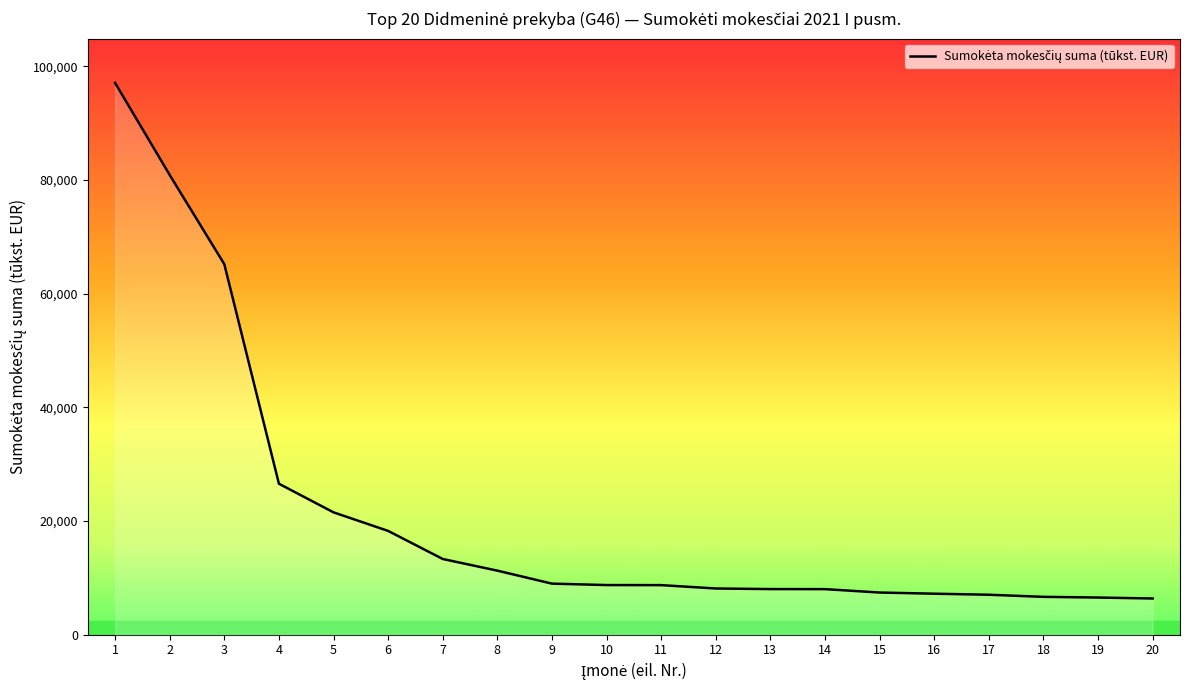

How many distinct data groups are displayed?

1